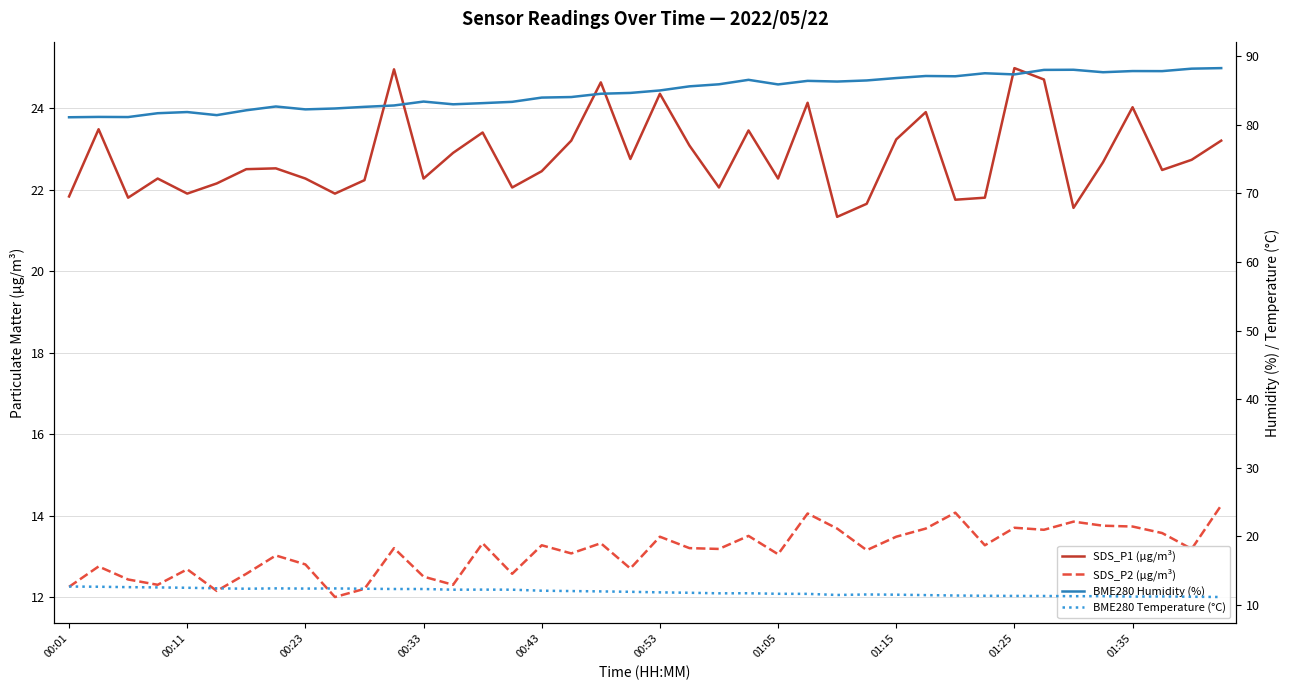

Rank the series by their maximum value, from highest to lowest.

BME280 Humidity (%), SDS_P1 (µg/m³), SDS_P2 (µg/m³), BME280 Temperature (°C)